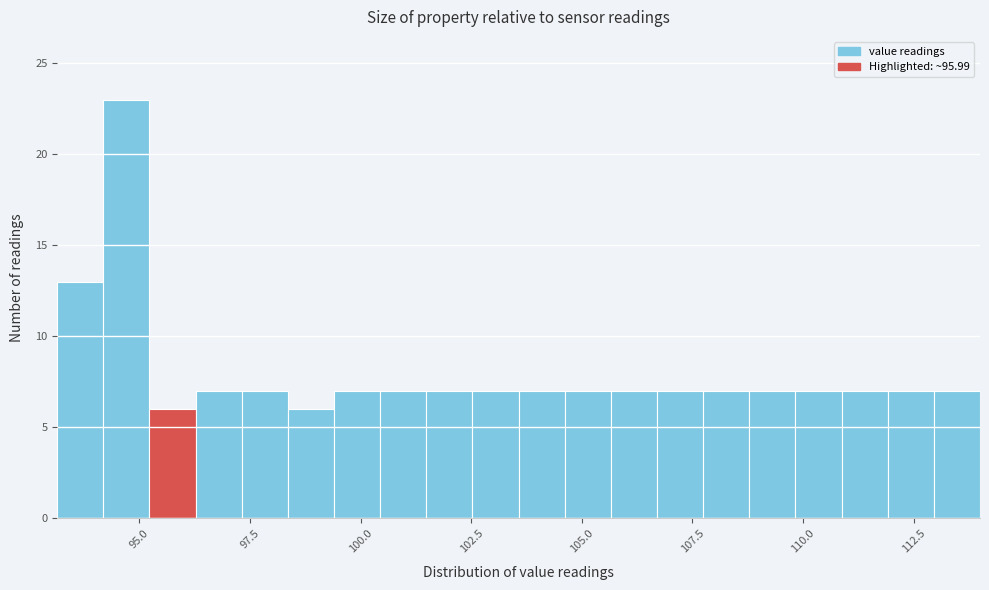

Read against the x-axis, roughly where is the centre of the tallest bar?

94.5